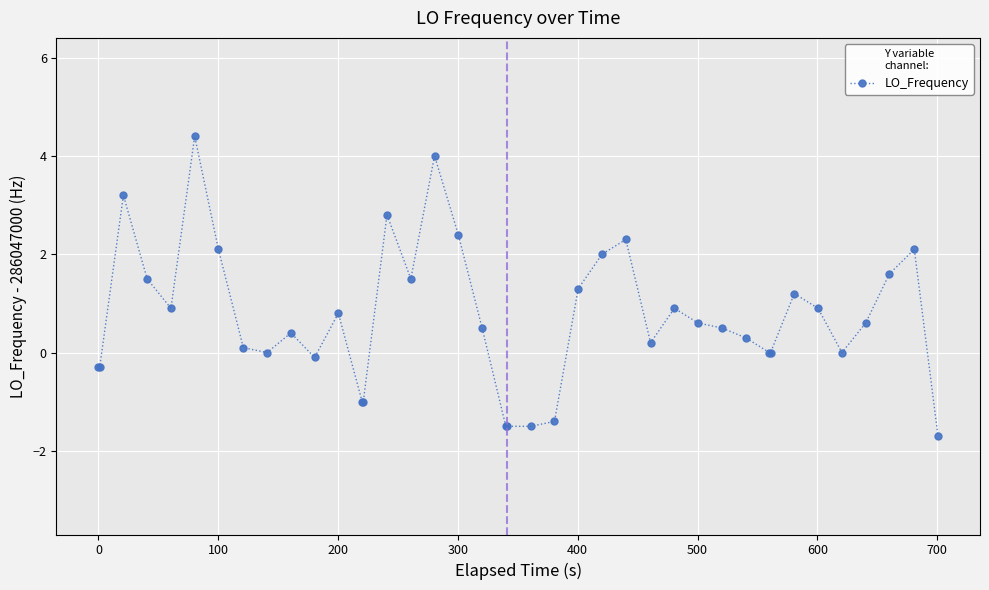

What is the average value?

0.7